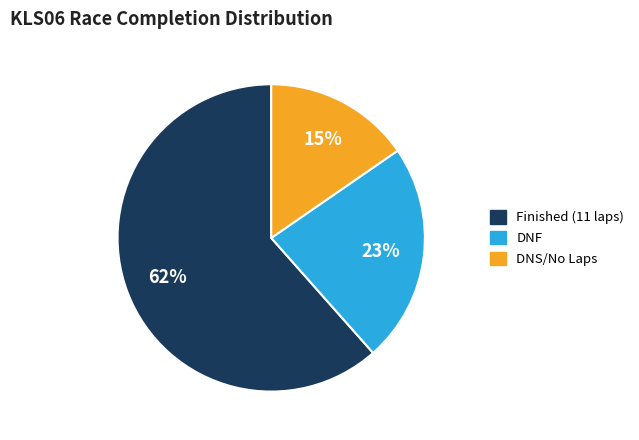

Does any single category account for the majority?

Yes